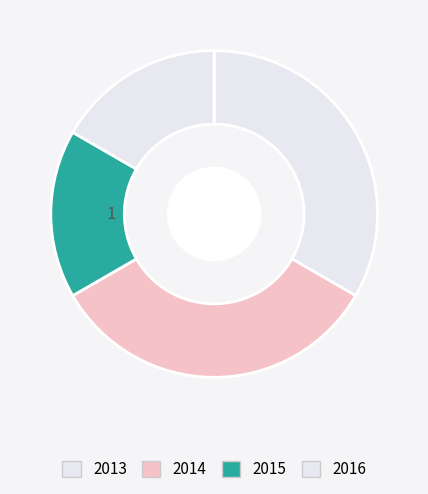

To the nearest percent, what portion does 2015 represent?

17%